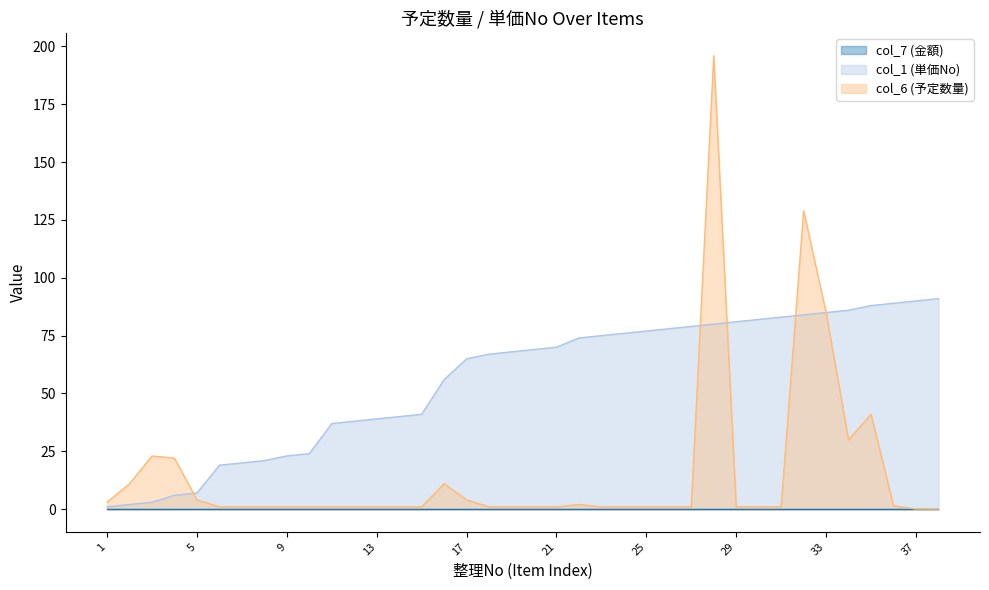

What is the difference between the maximum and minimum values in the col_6 (予定数量) series?

196.0